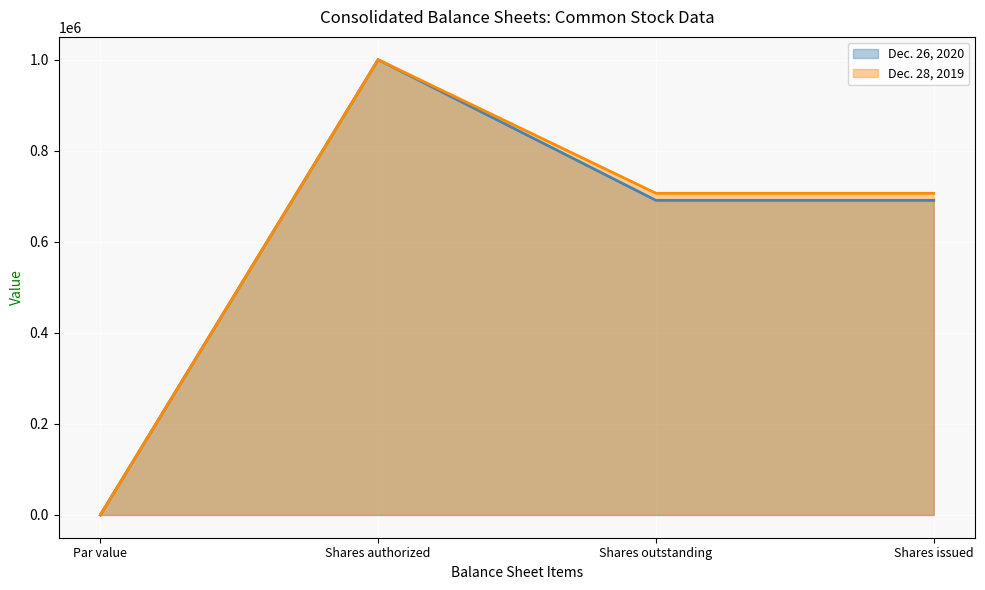

At which label is Dec. 28, 2019 closest to 500000?

Shares outstanding